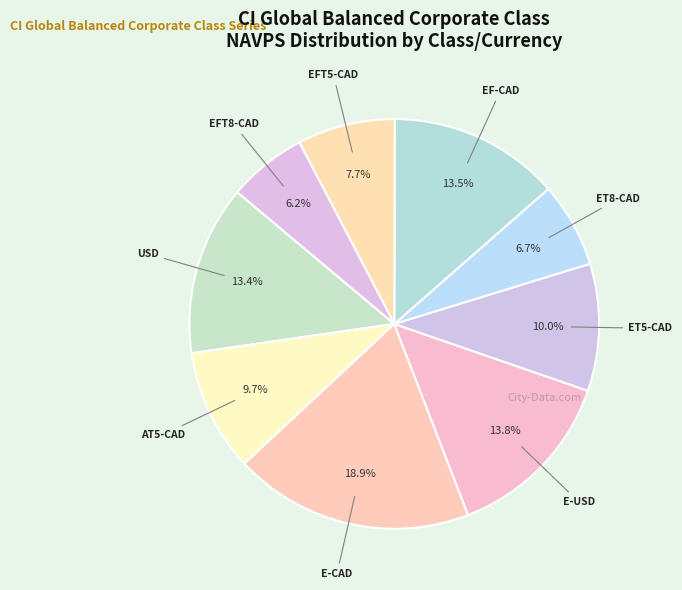

Count the number of slices in the pie.

9